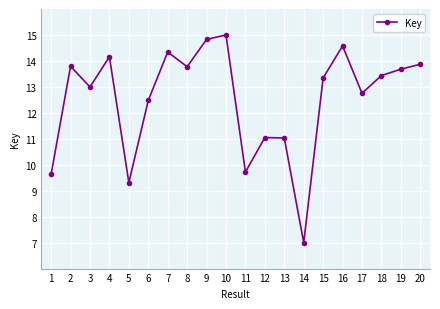

What is the change in value from 11 to 19?

+4.0